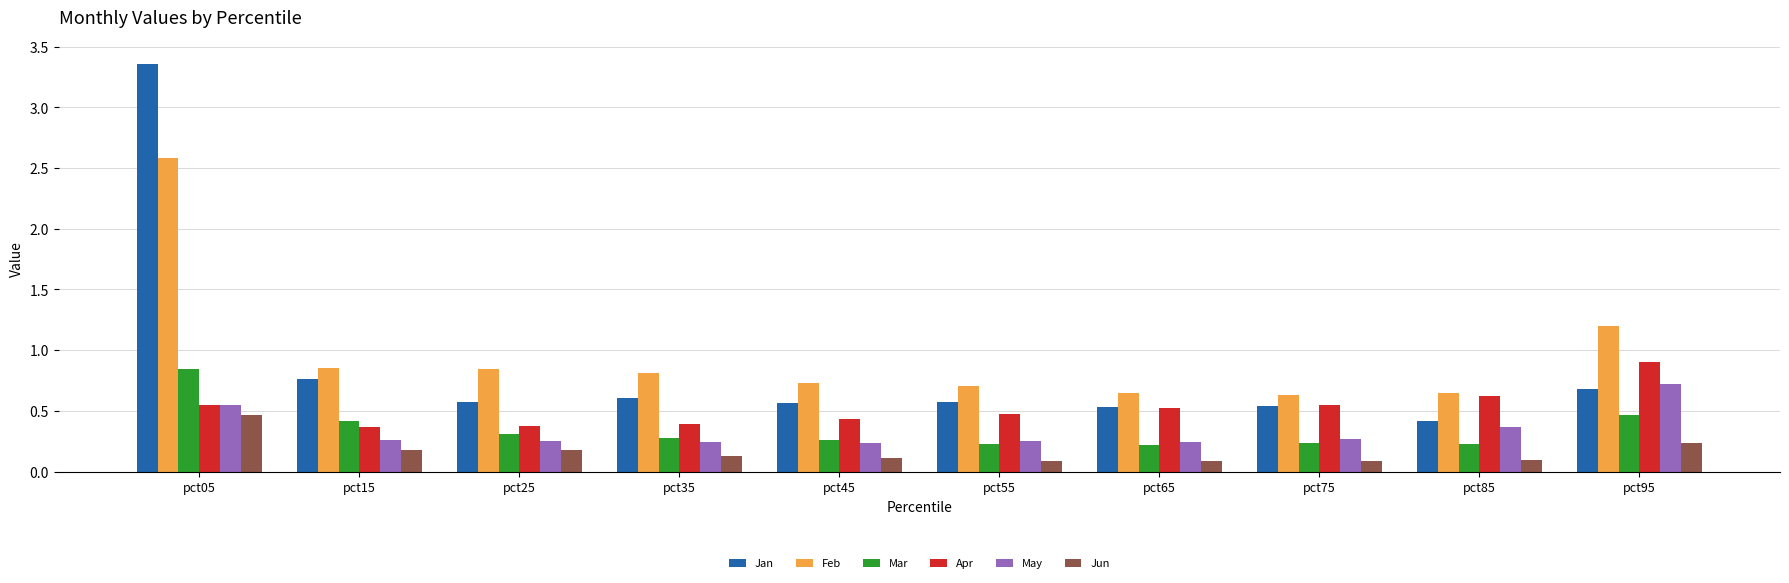

Are the bars grouped side by side (vs. stacked)?

Yes